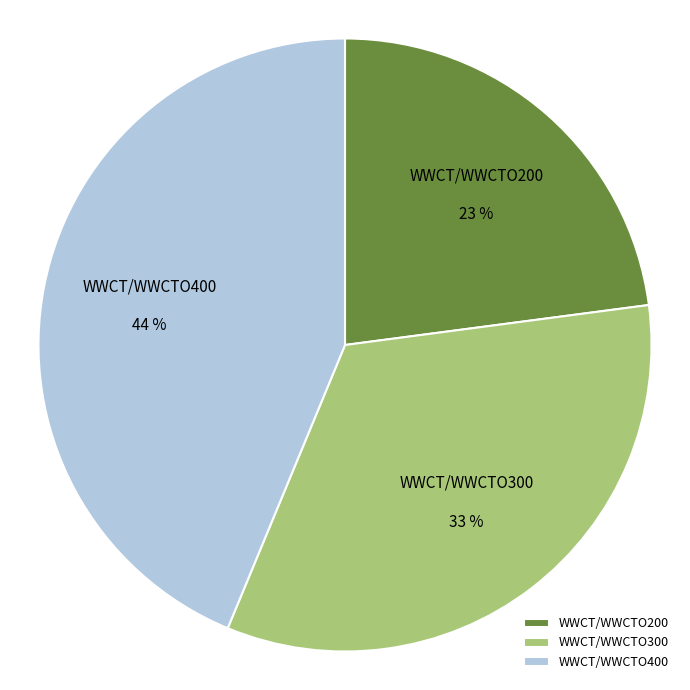

Does WWCT/WWCTO200 represent more than half of the total?

No